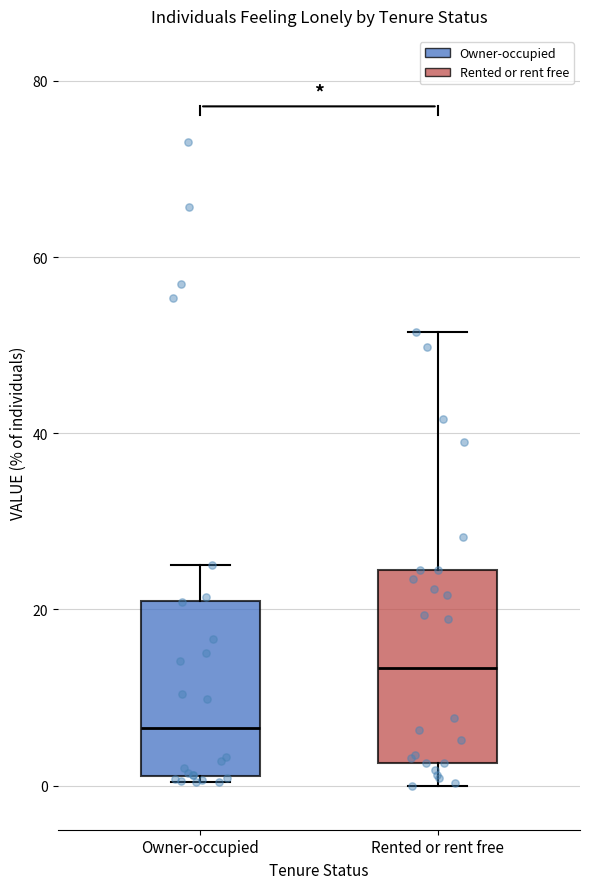

Which box is the tallest, from its lower edge to its upper edge?

Rented or rent free